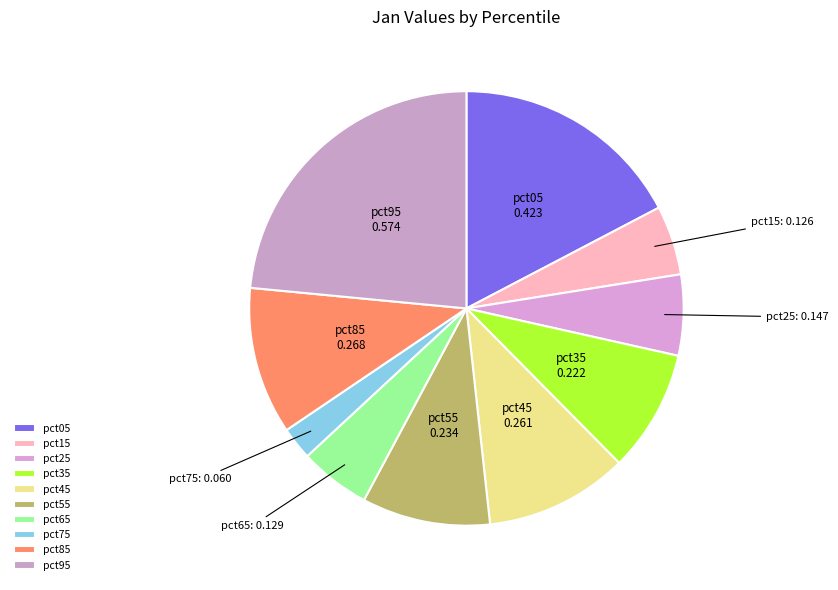

Is it true that pct25 is 6% of the pie?

True